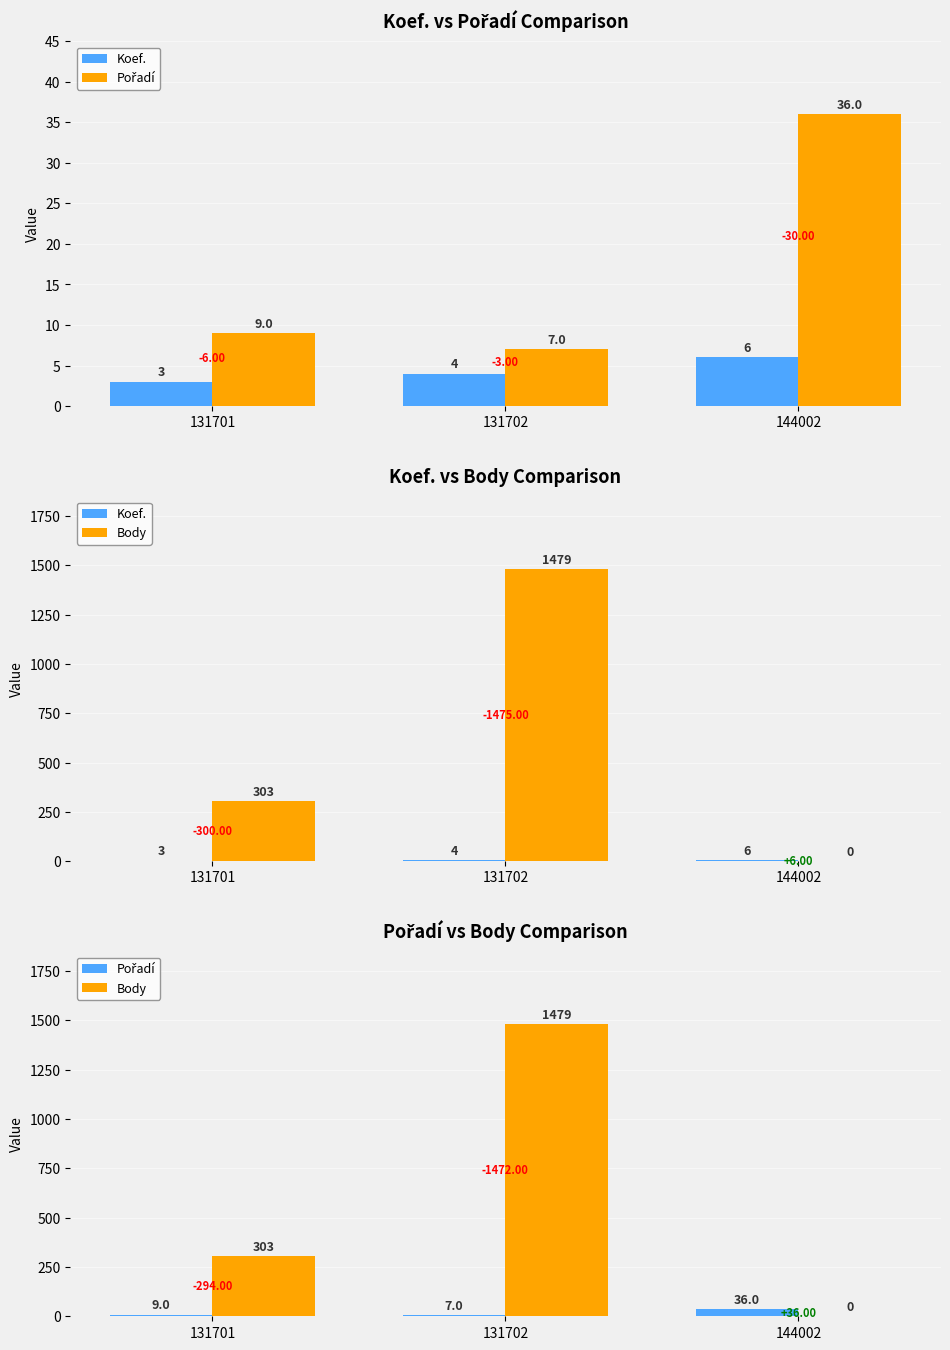

At which label does Body reach its minimum?

144002